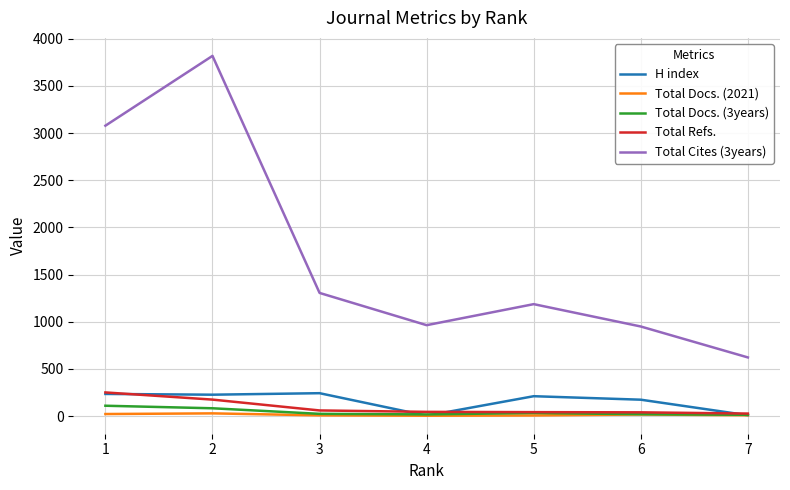

Is it true that H index equals 243 at 3?

True